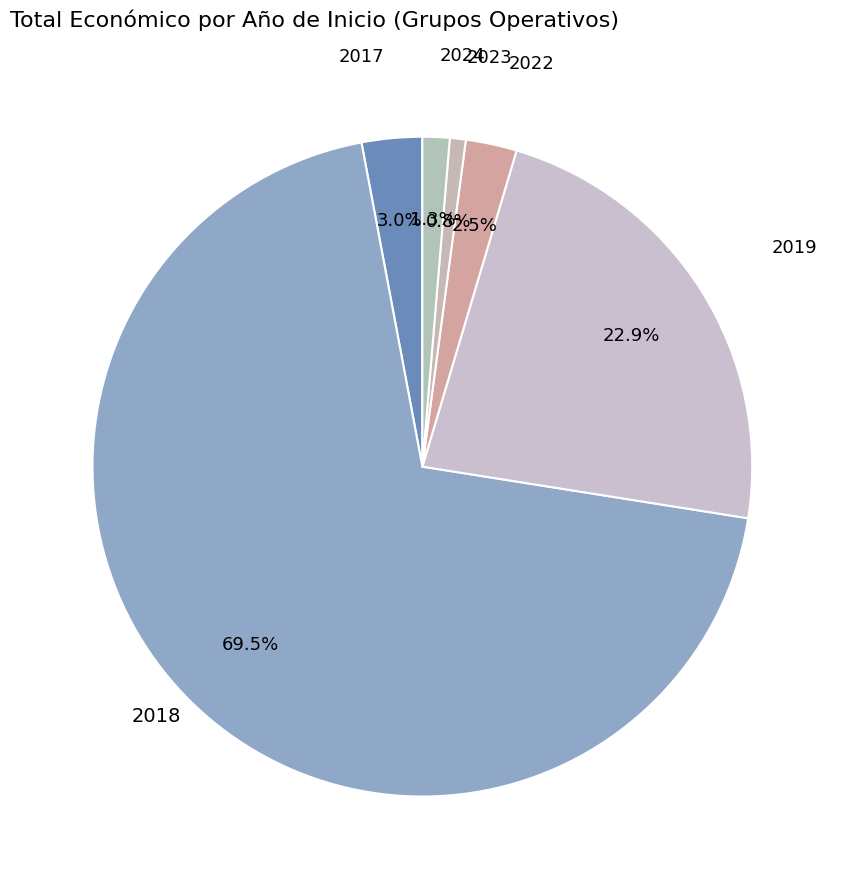

Count the number of slices in the pie.

6